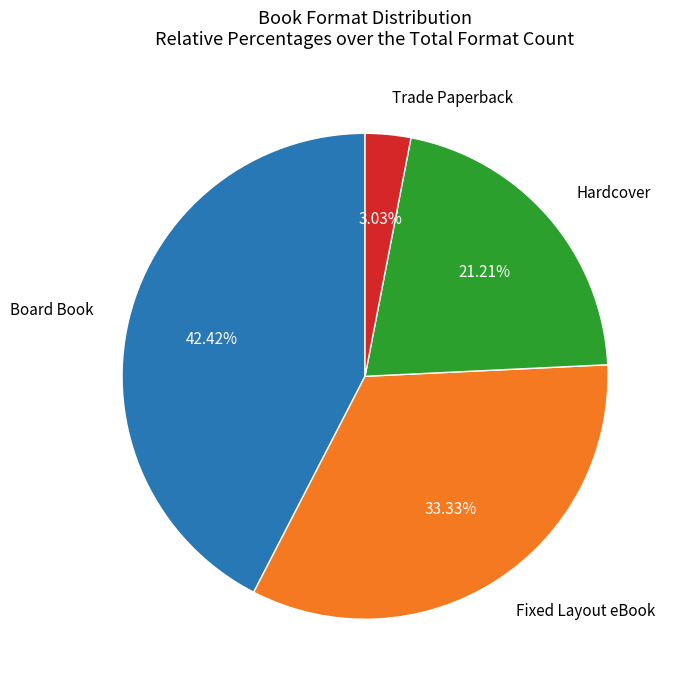

Is there a majority slice in this chart?

No